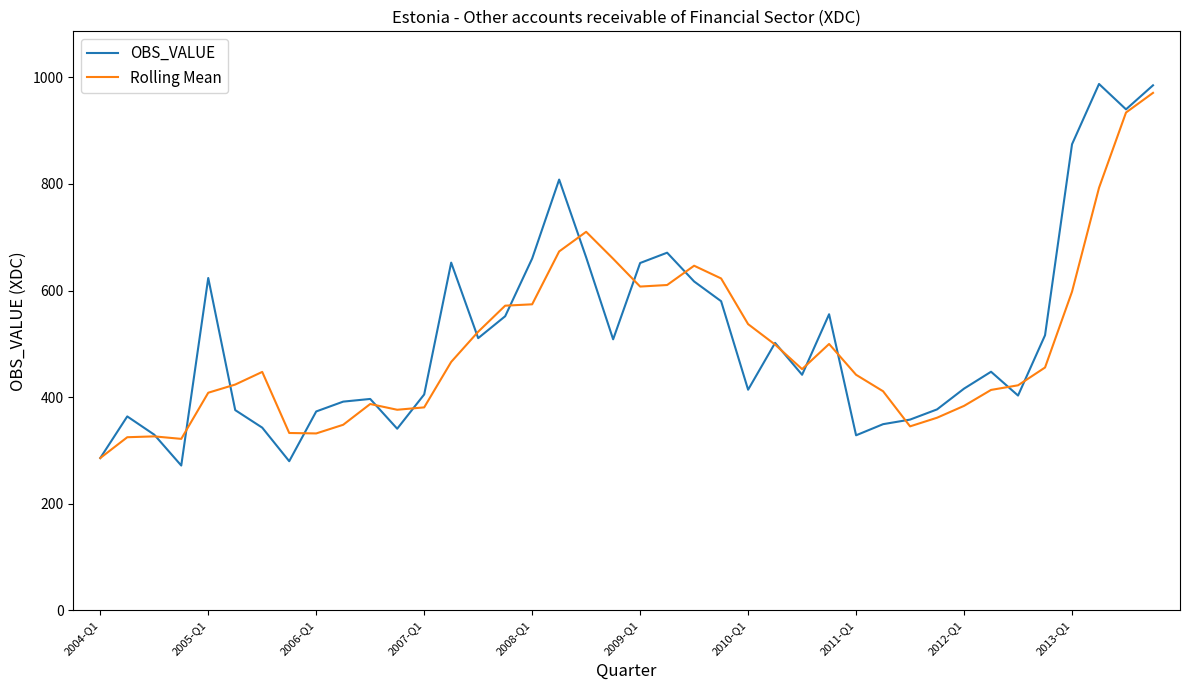

What is the minimum value shown in the chart?

271.7